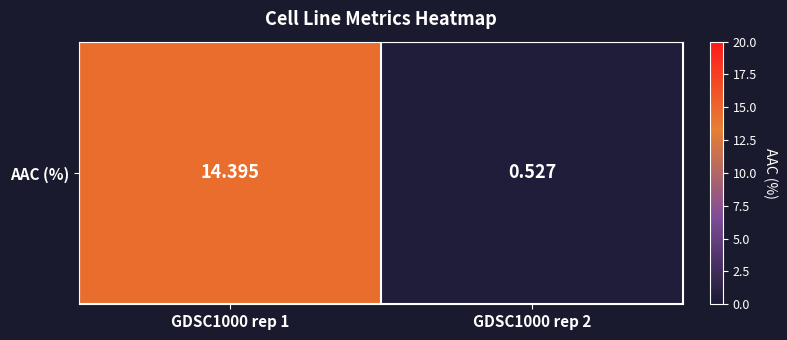

What is the greatest value displayed?

14.4